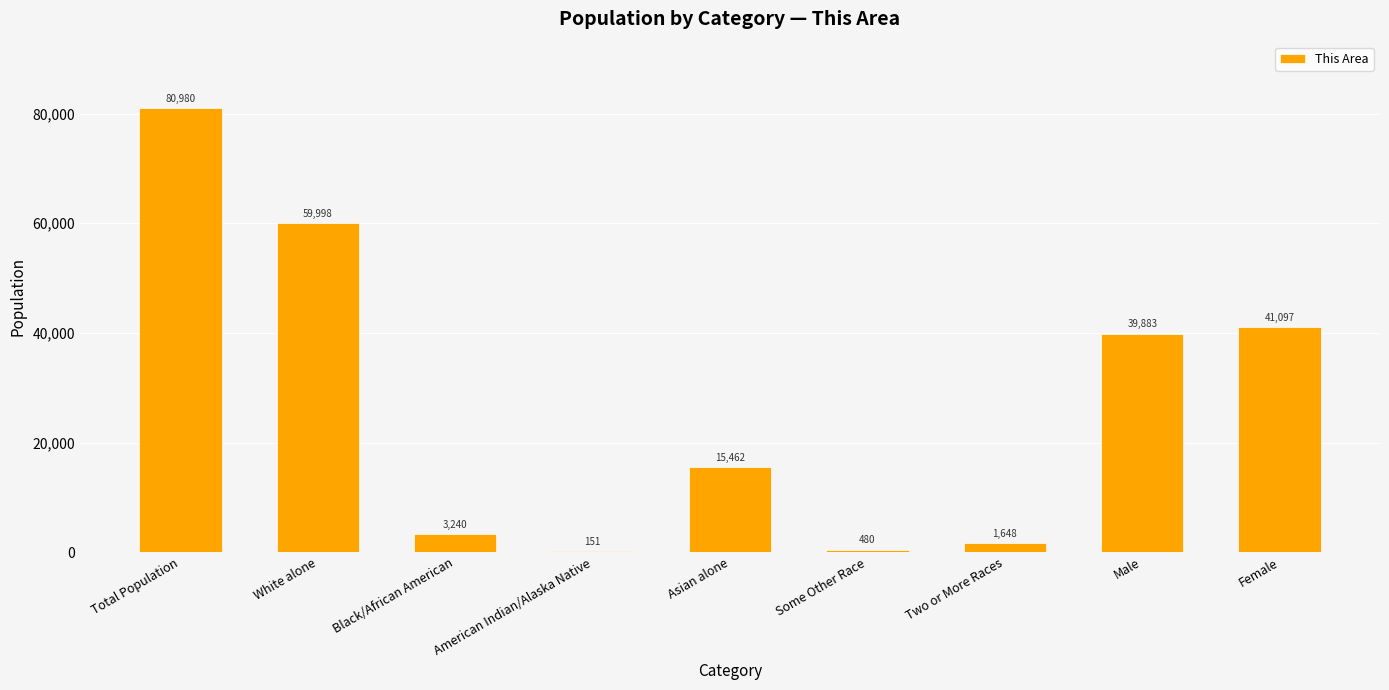

What is the greatest value displayed?

80980